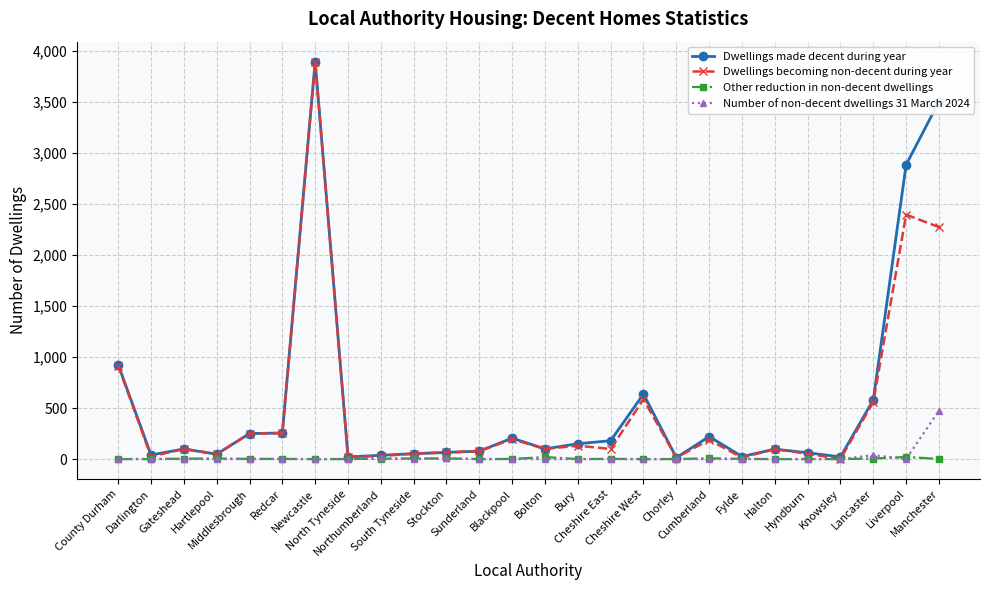

How many distinct data groups are displayed?

4